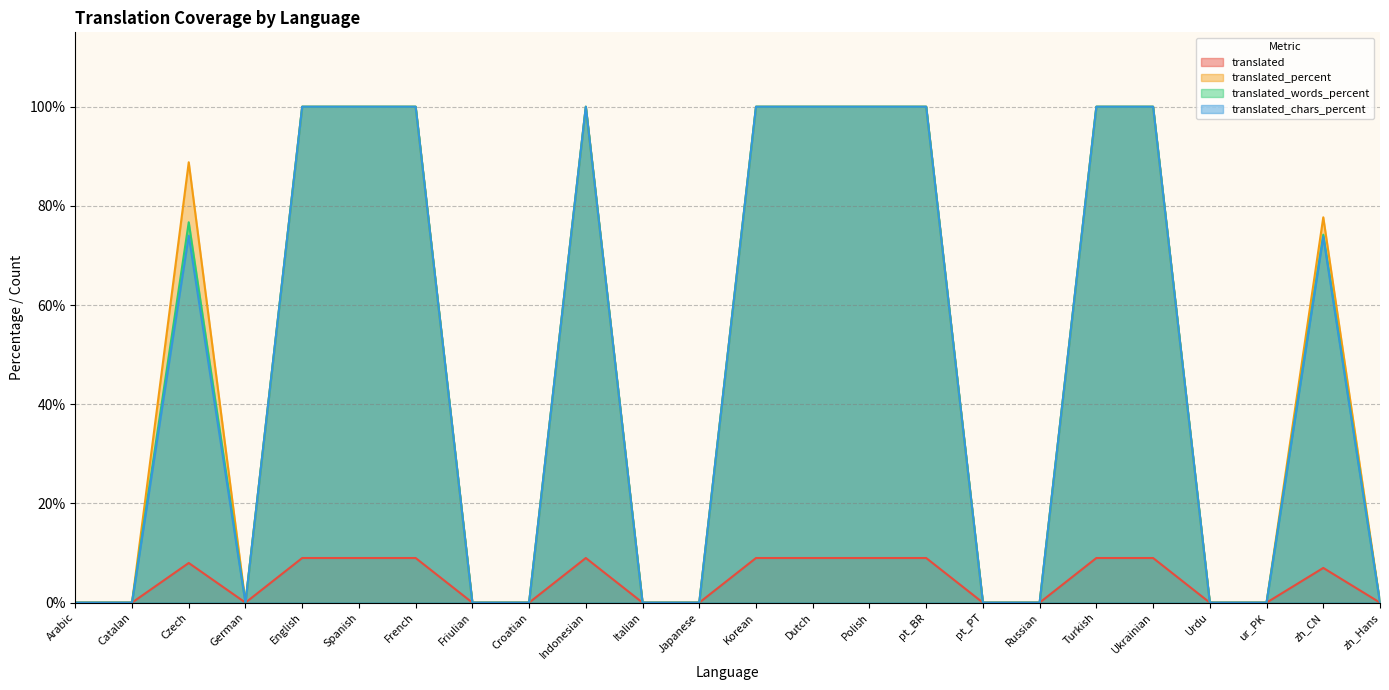

What is the greatest value displayed?

100.0